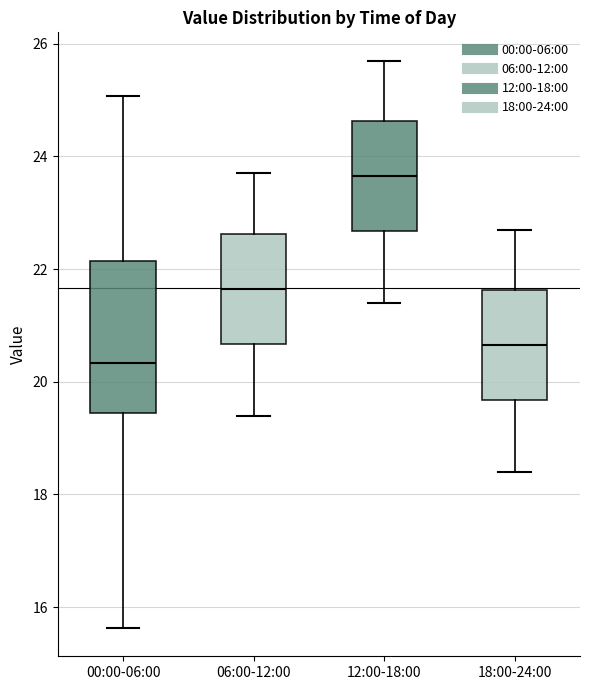

Reading left to right, transcribe this box plot: for each box, give where its median line is, the range the box spans, and where its two whiskers end, as read against the y-axis. The values are not printed on the chart, so give them approximately, as read against the axis.

00:00-06:00: median 20.4, box 19.4 to 22.2, whiskers 15.6 to 25.0
06:00-12:00: median 21.6, box 20.6 to 22.6, whiskers 19.4 to 23.8
12:00-18:00: median 23.6, box 22.6 to 24.6, whiskers 21.4 to 25.8
18:00-24:00: median 20.6, box 19.6 to 21.6, whiskers 18.4 to 22.8